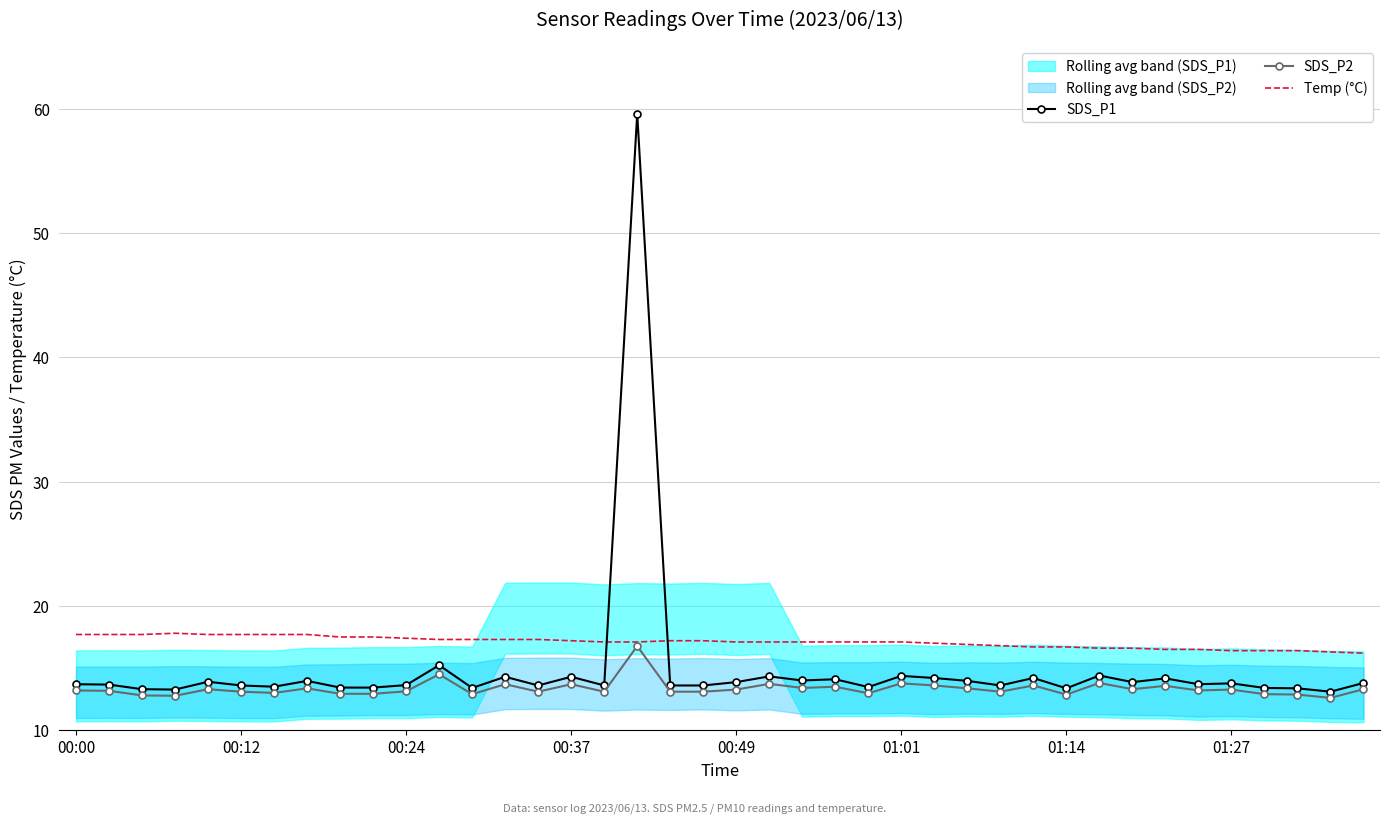

Rank the series by their maximum value, from lowest to highest.

SDS_P2, Temp (°C), SDS_P1